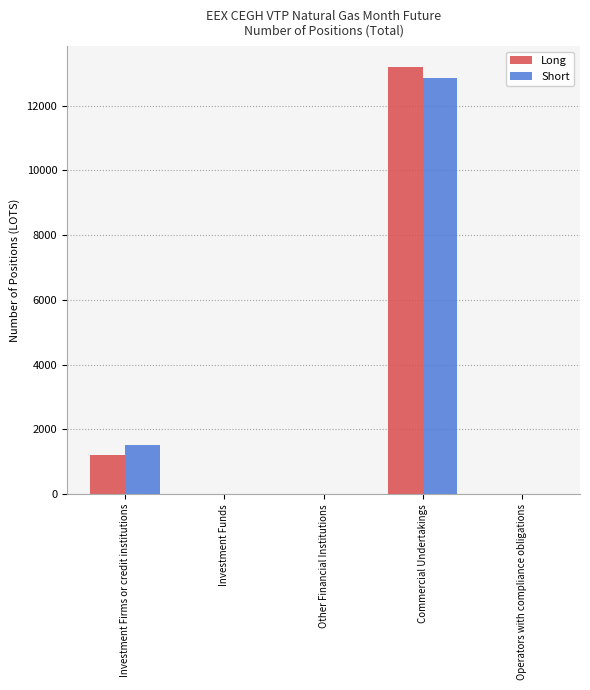

How many distinct data groups are displayed?

2